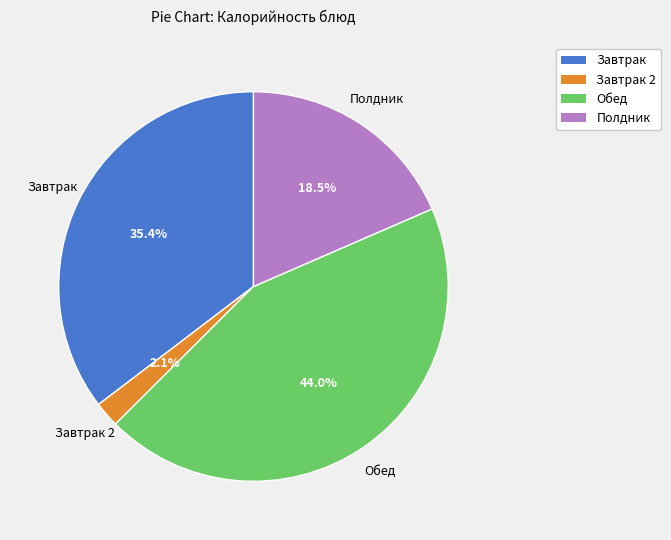

Approximately how many times larger is the value at Завтрак compared to Обед?

0.8